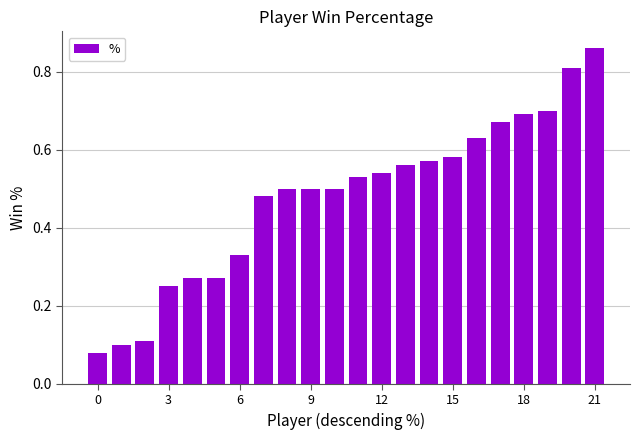

Count the values in the range 0 to 1.

22